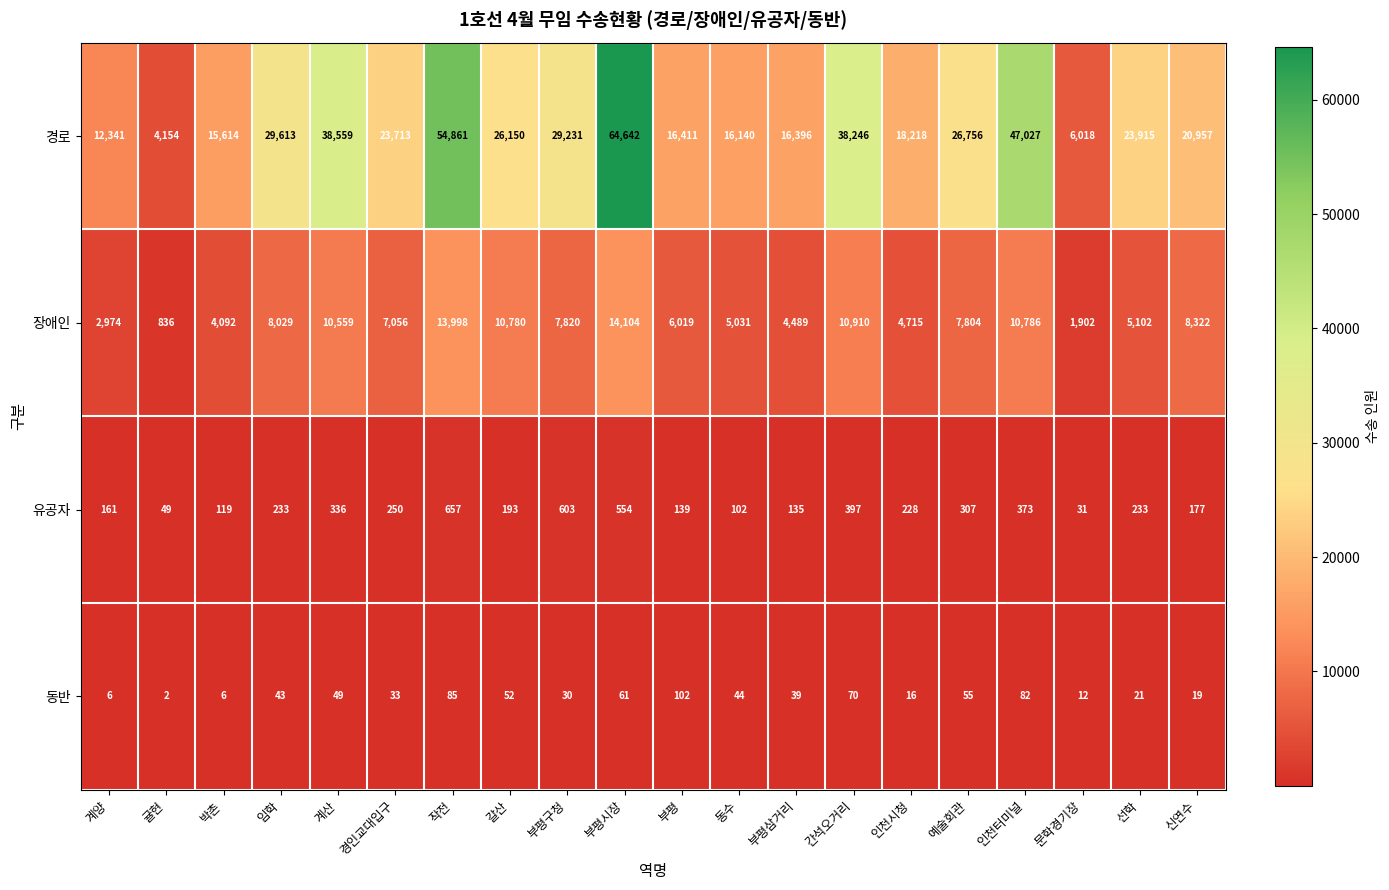

How many series are shown in this chart?

4